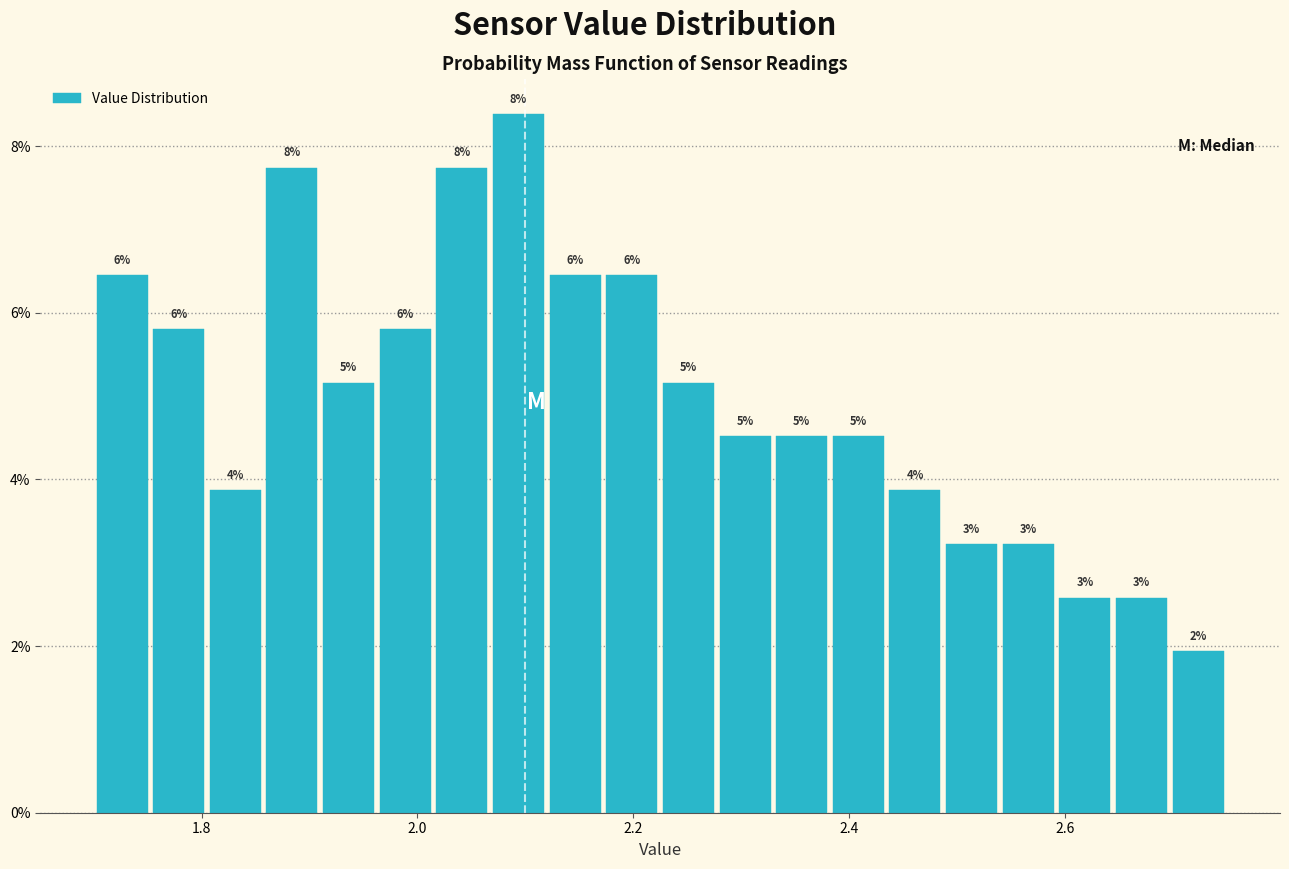

Read against the x-axis, roughly where is the centre of the tallest bar?

2.10